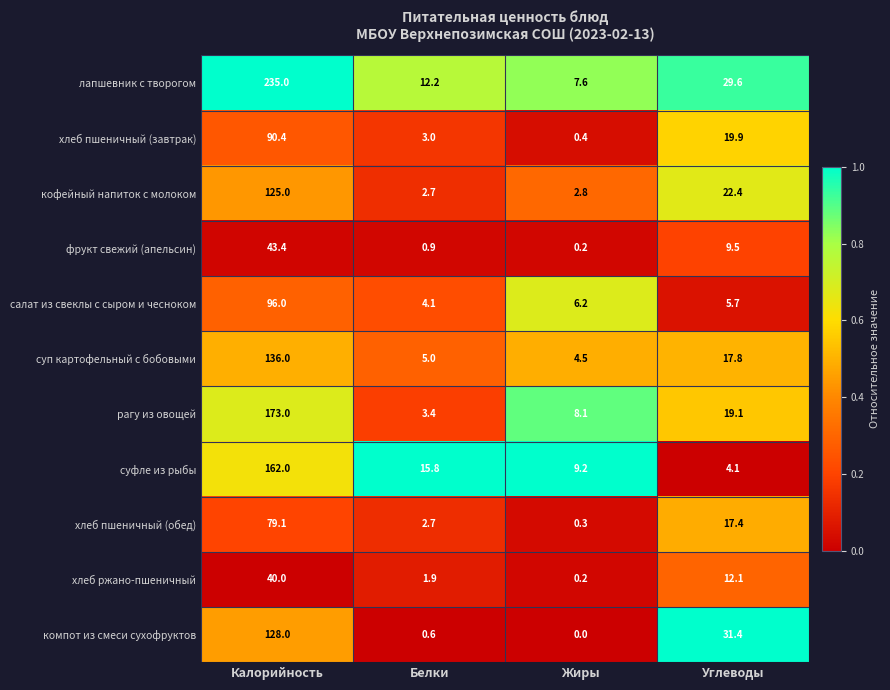

What is the difference between the maximum and second lowest values in the фрукт свежий (апельсин) series?

42.5